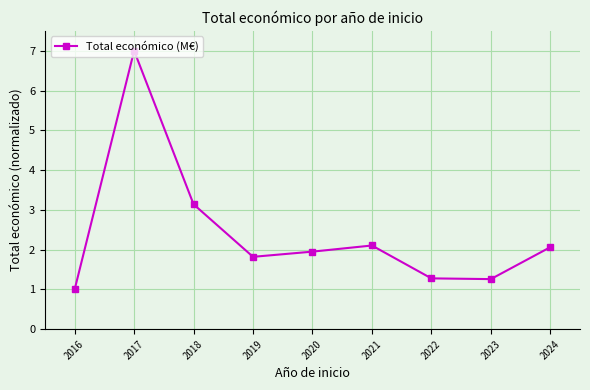

Approximately how many times larger is the value at 2017 compared to 2019?

3.8